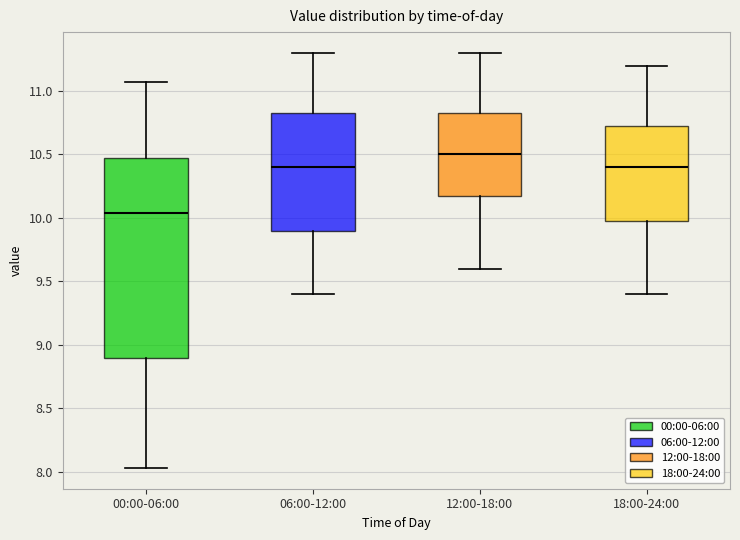

Where does the lower whisker of the box for 12:00-18:00 end on the y-axis? The values are not printed on the chart, so give them approximately, as read against the axis.

9.60